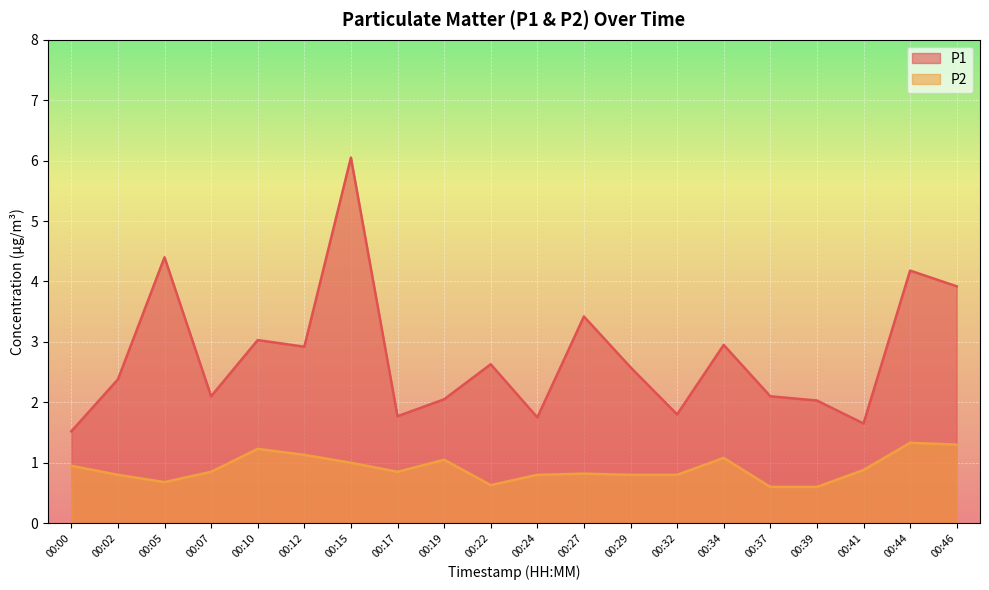

In P2, how many points are higher than both neighbors (excluding endpoints)?

5